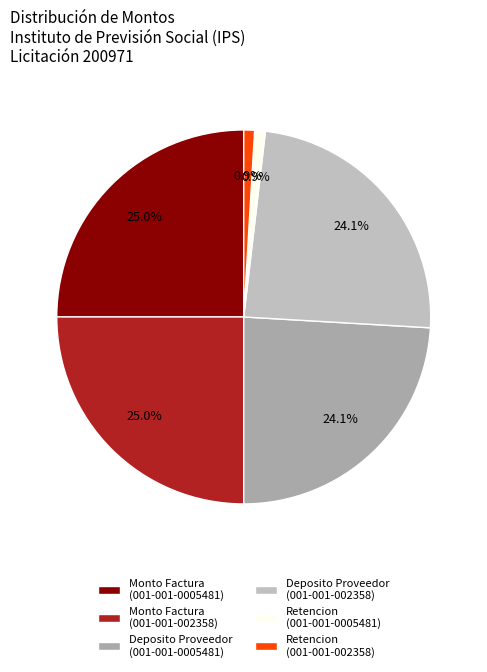

To the nearest percent, what is the average slice percentage?

17%